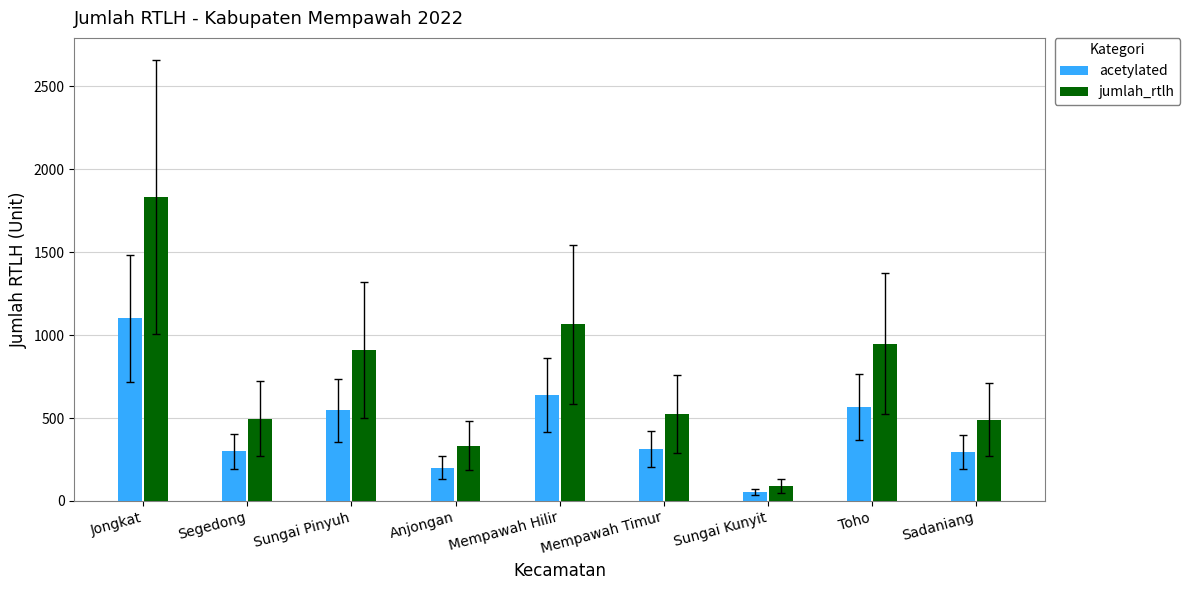

What is the maximum value shown in the chart?

1834.0